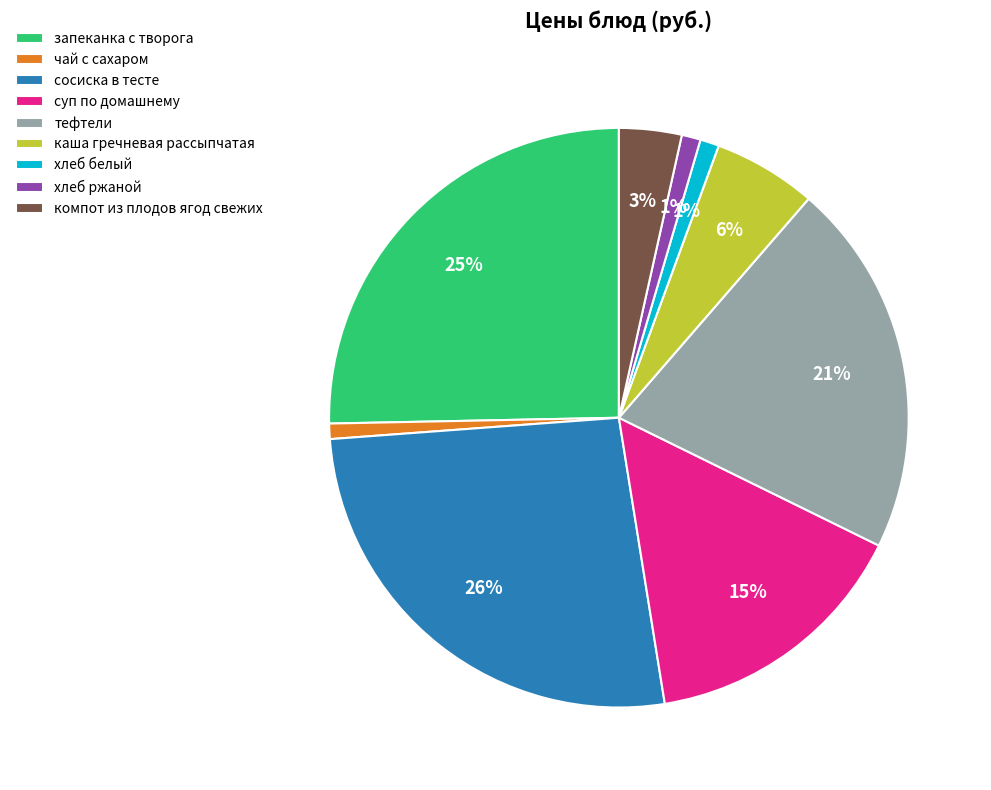

Which category has the biggest portion of the pie?

сосиска в тесте